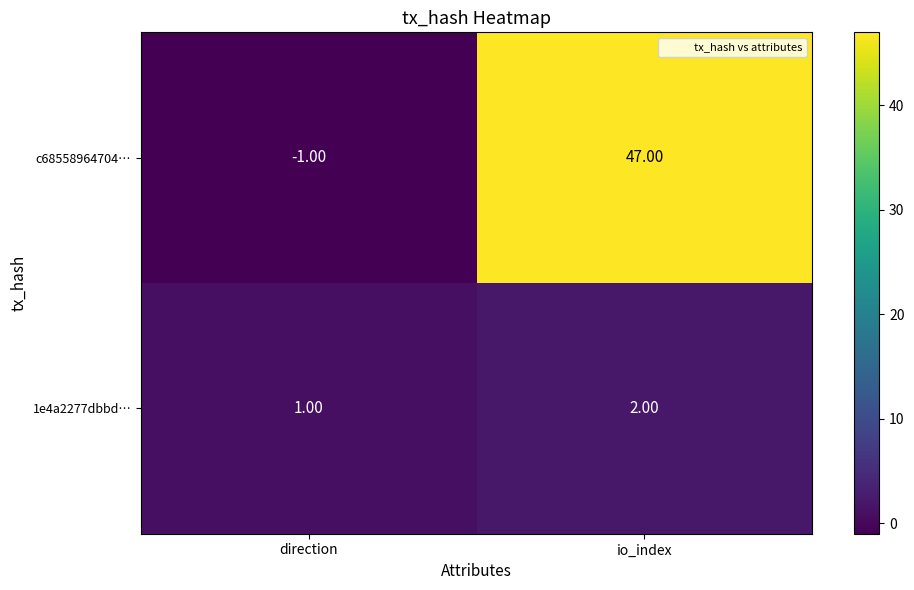

Where is 1e4a2277dbbd… nearest to the value 1?

direction